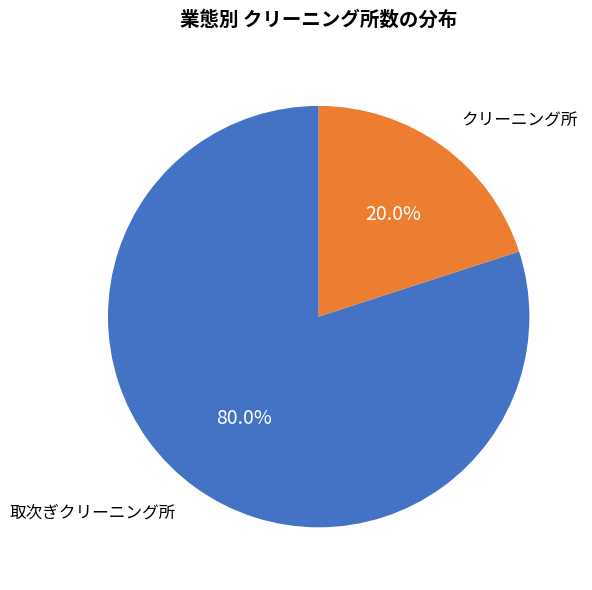

What percentage is NOT represented by クリーニング所?

80.0%